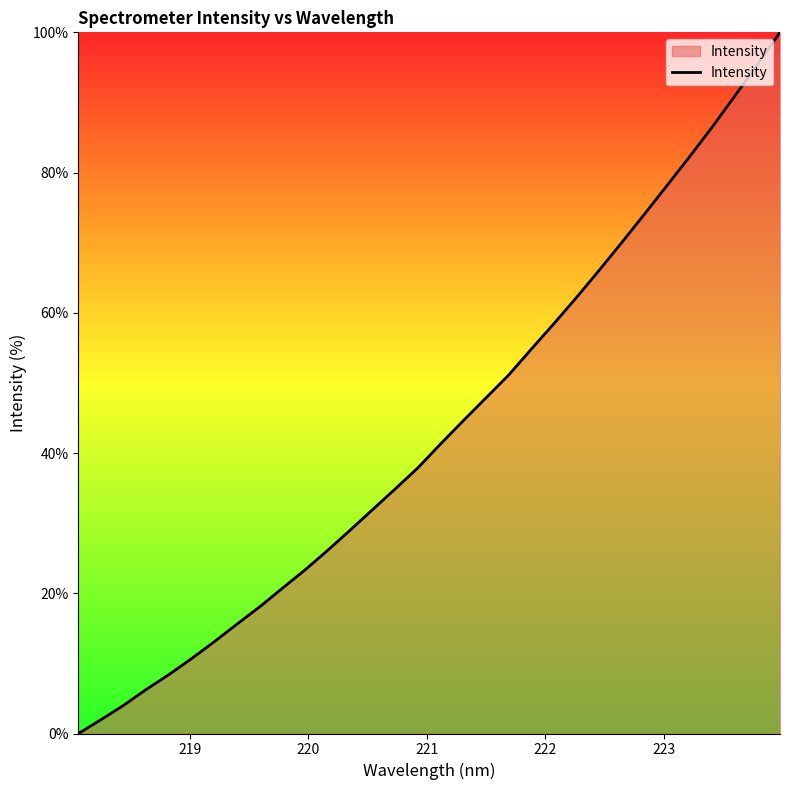

What is the difference between the maximum and minimum values?

100.0